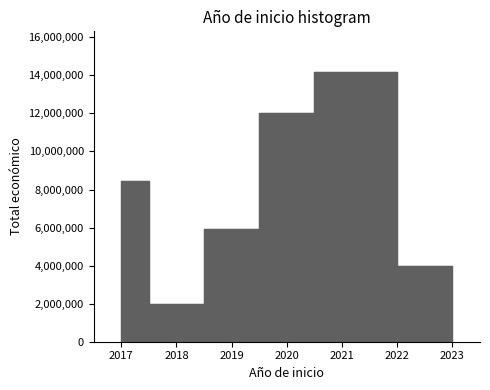

What is the average value?

5174368